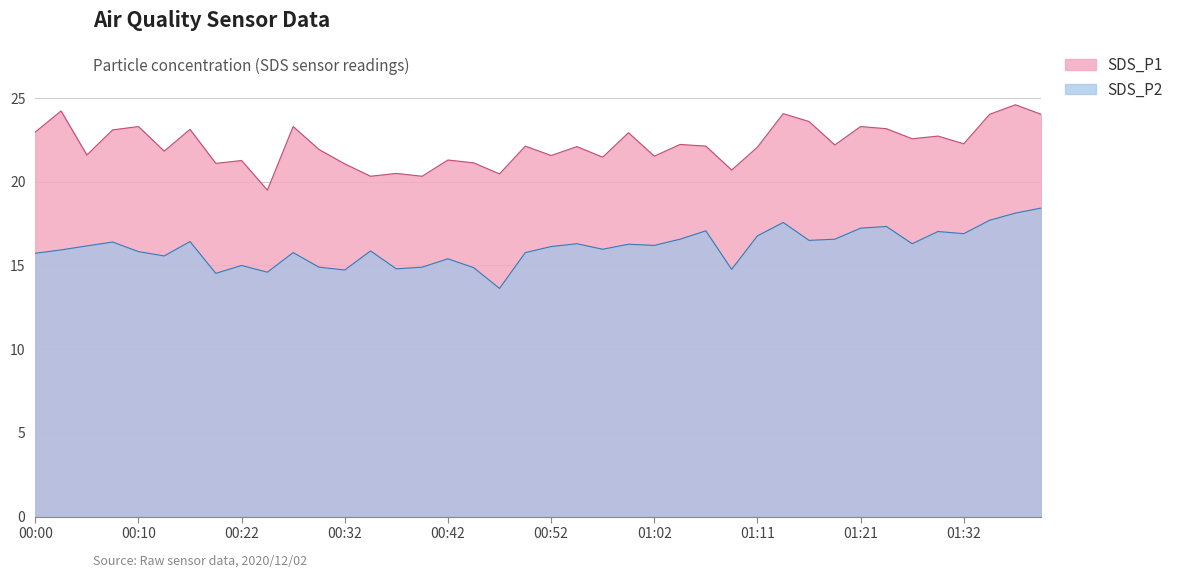

Does the chart have visible grid lines?

Yes